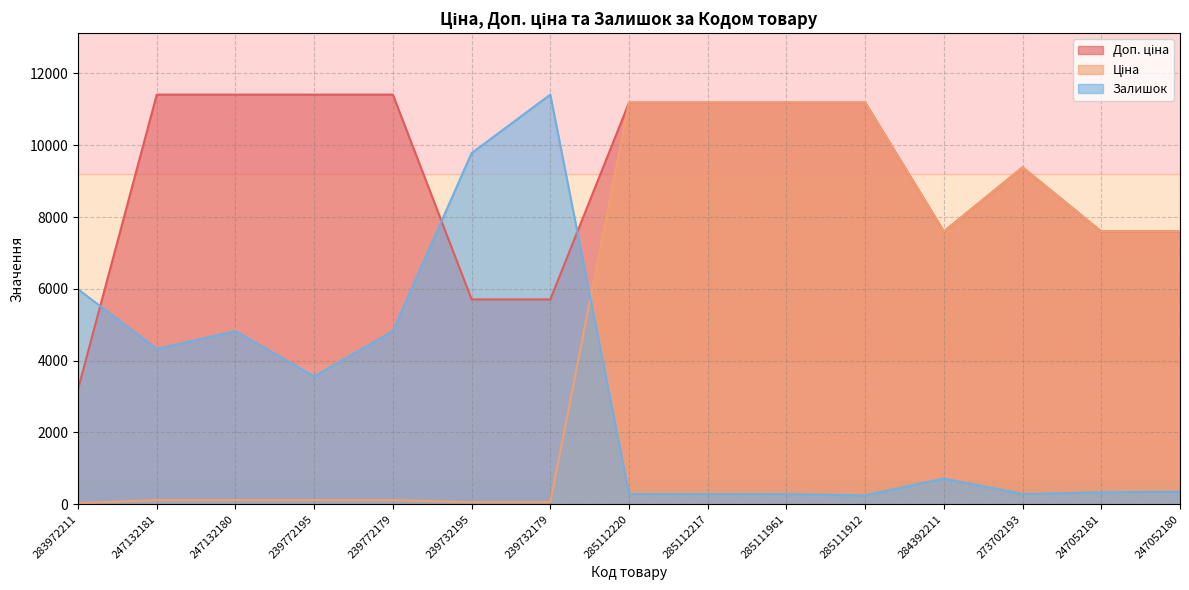

The Залишок series shows 6366.0 at 247132181. True or false?

False